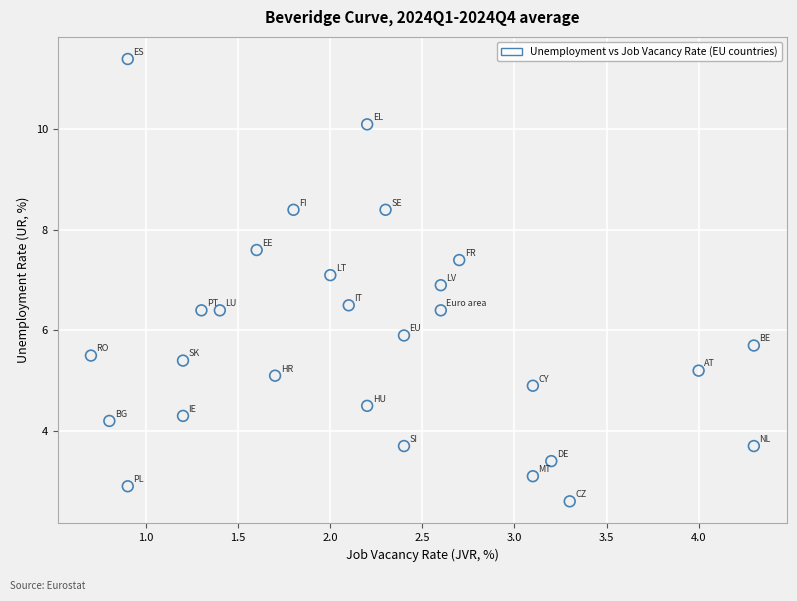

What is the range of Y values (max minus min)?

8.8